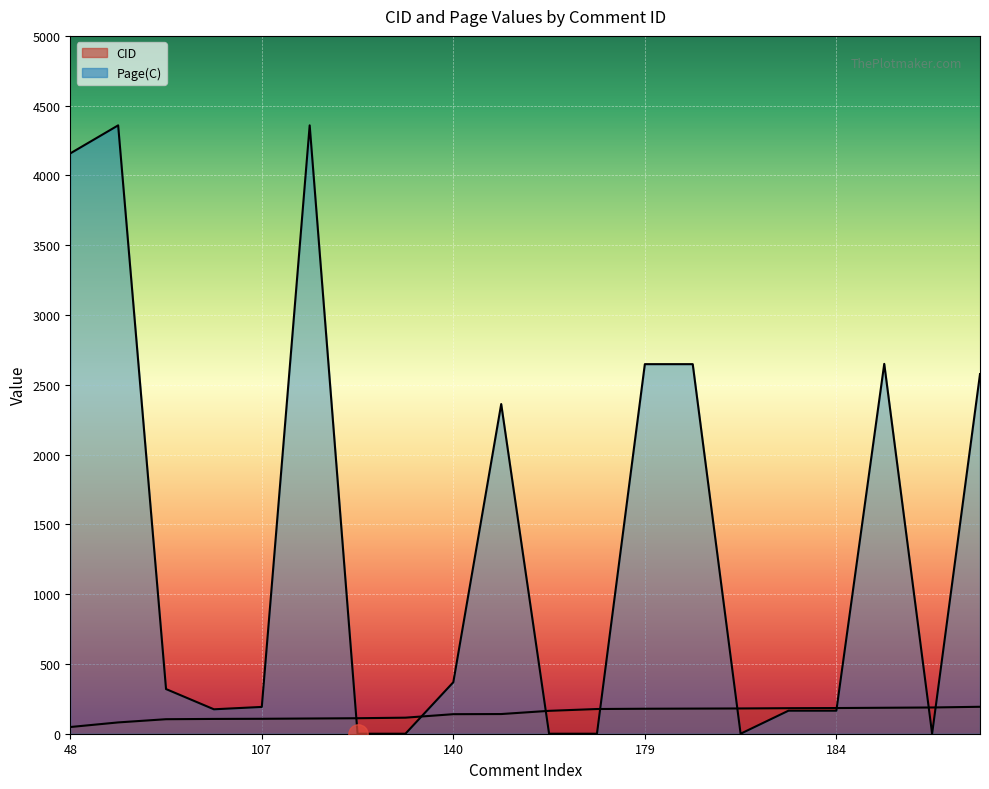

The value of CID at 106 is 106. True or false?

True